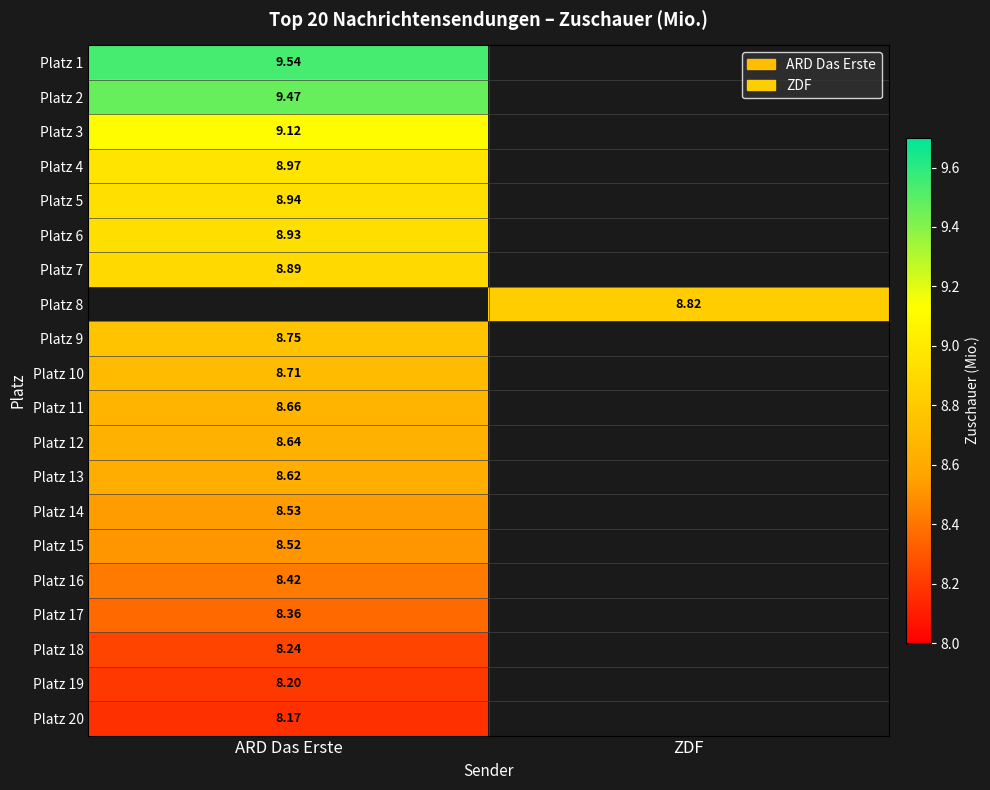

How many values in Platz 2 are above zero?

1